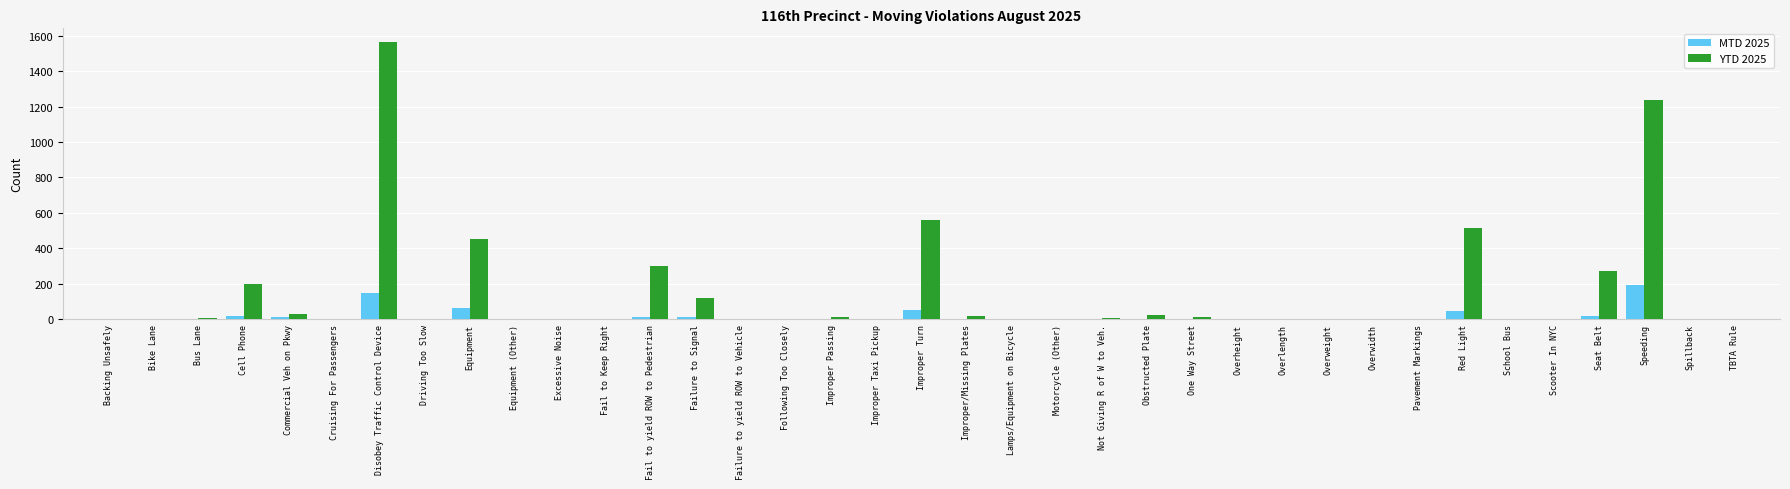

What is the sum of all YTD 2025 values?

5322